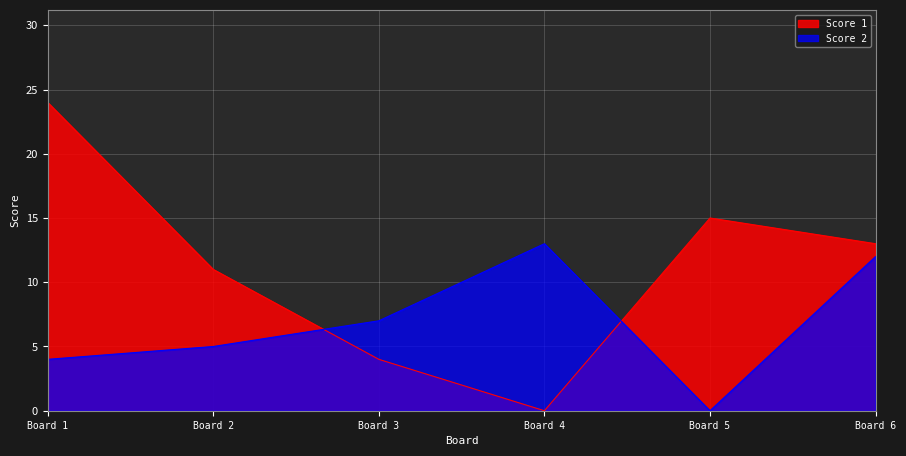

Which series has the largest total across all categories?

Score 1